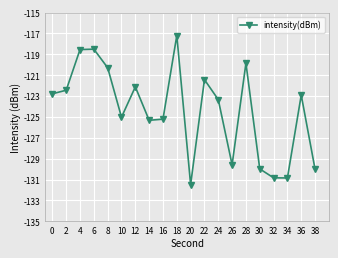

At which category does the data reach its first local valley?

10